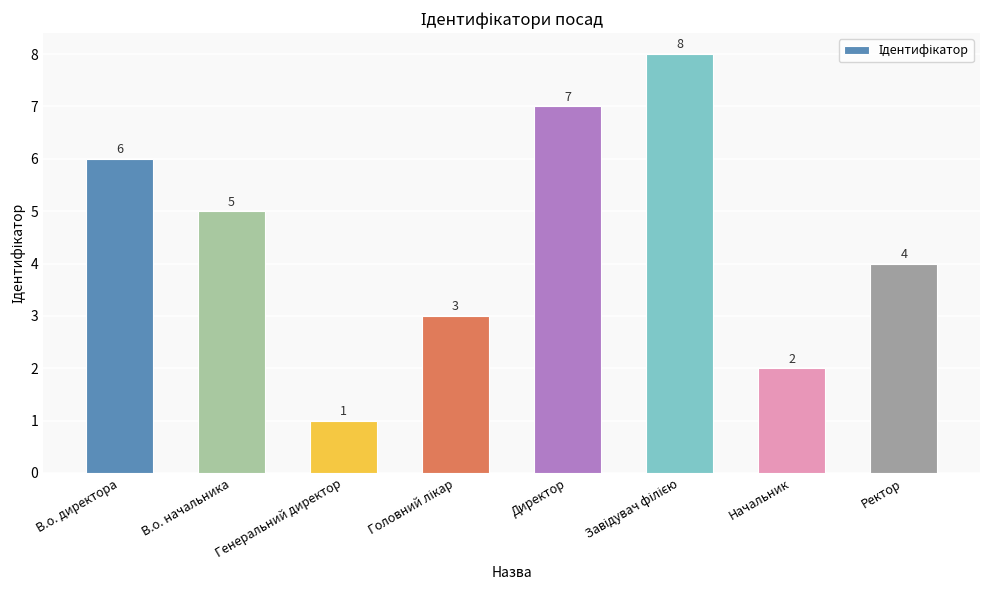

How many bars are there in total?

8